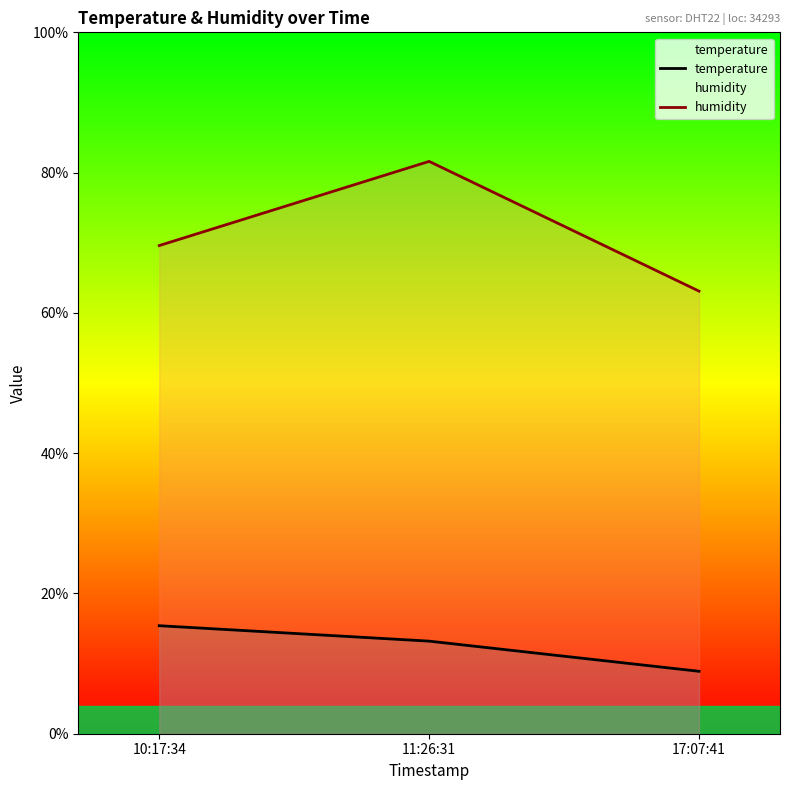

What is the sum of the humidity values at 17:07:41 and 10:17:34?

132.7